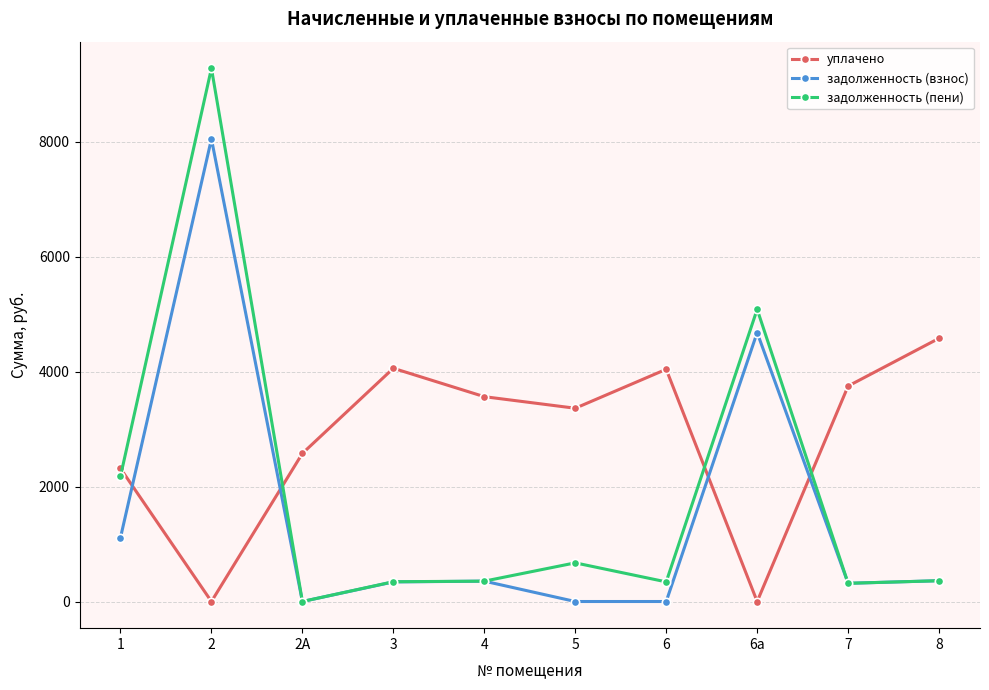

At which category does задолженность (взнос) reach its first local valley?

2А